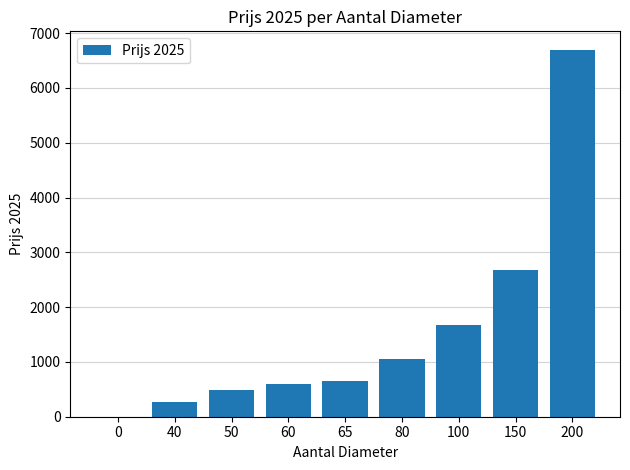

What is the change in value from 40 to 65?

+385.1